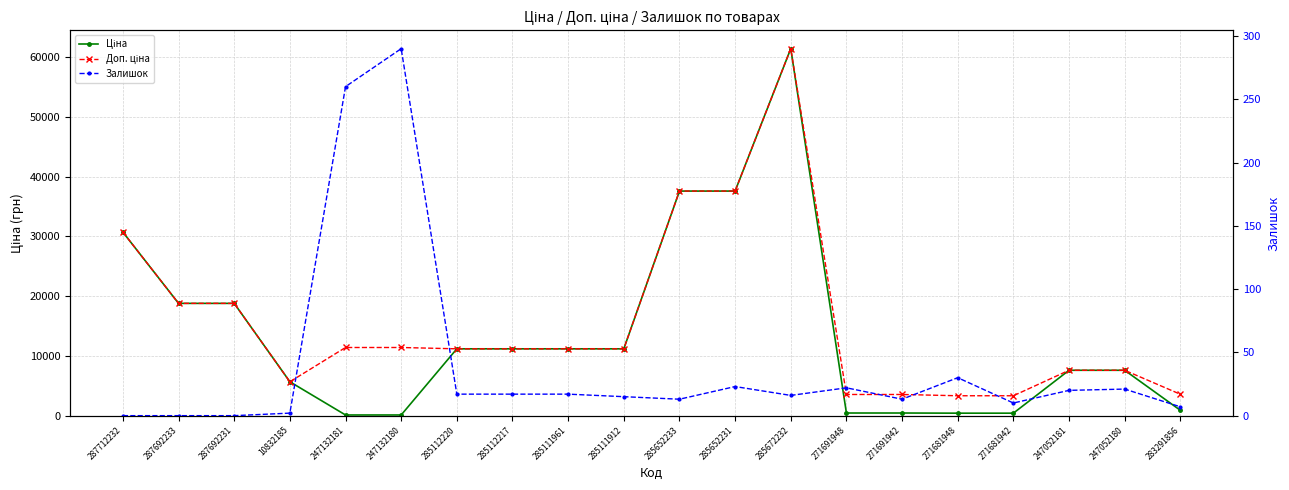

What is the difference between the second highest and second lowest values in the Доп. ціна series?

34261.1